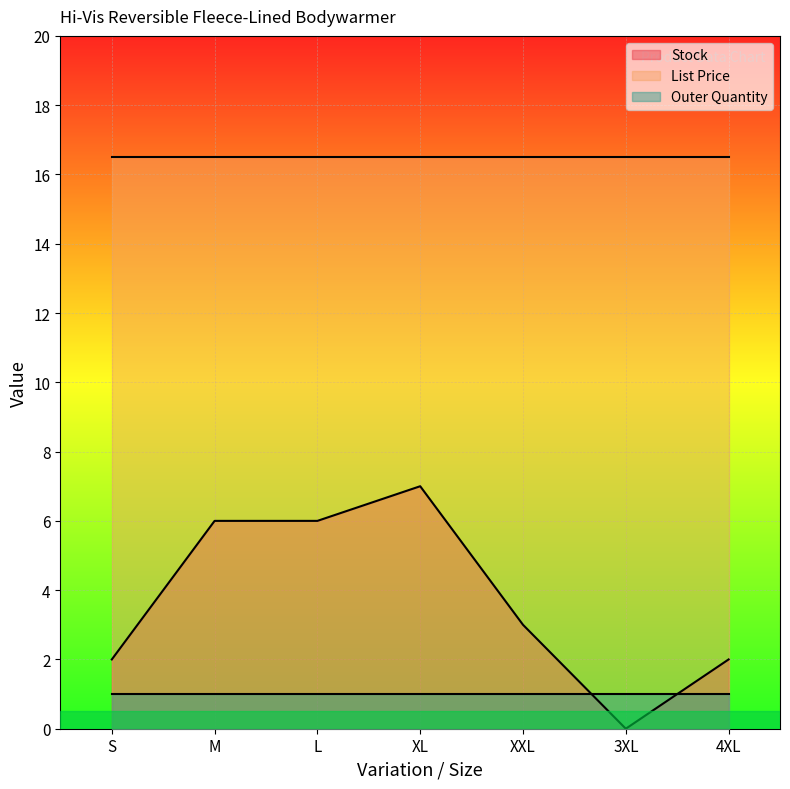

What position from the left is XXL?

5